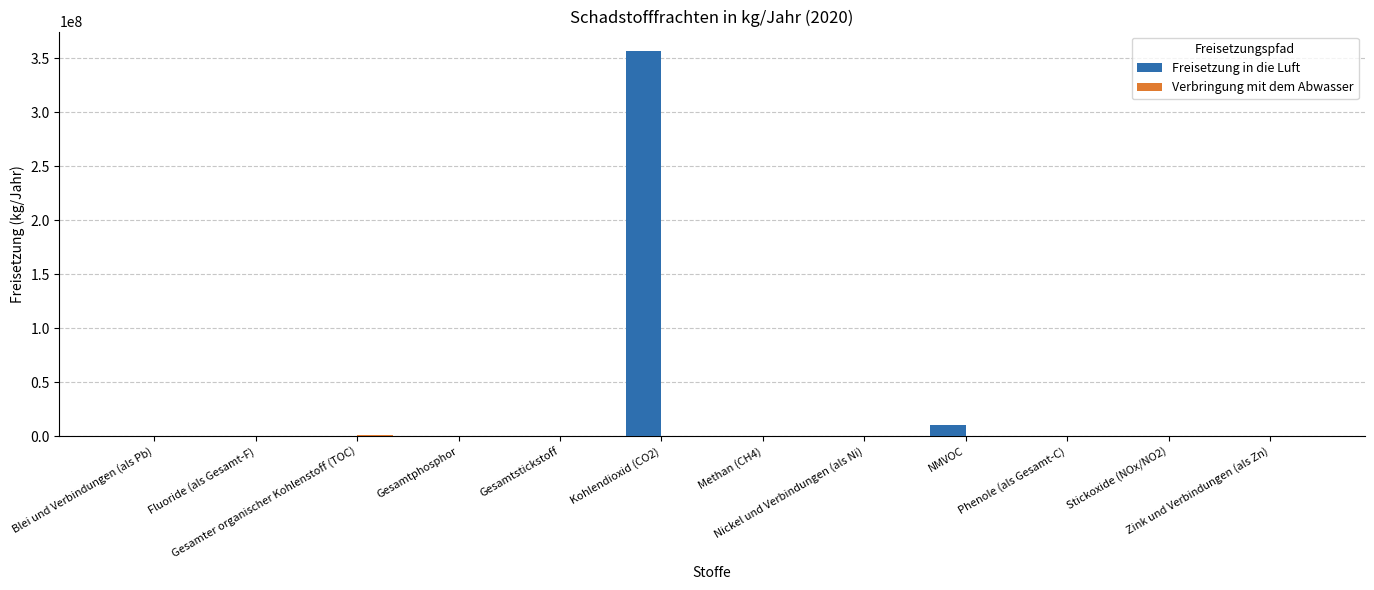

What is the maximum value shown in the chart?

357000000